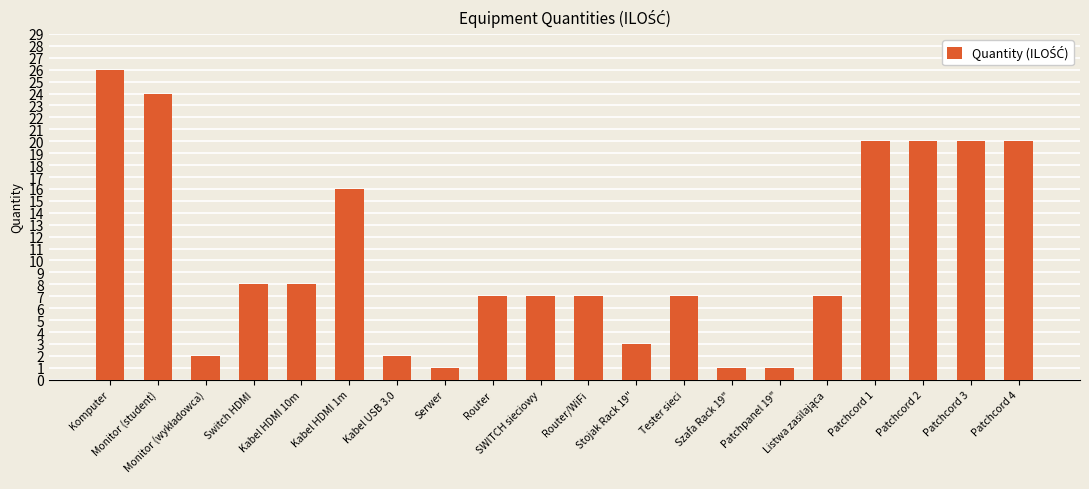

What is the smallest value displayed?

1